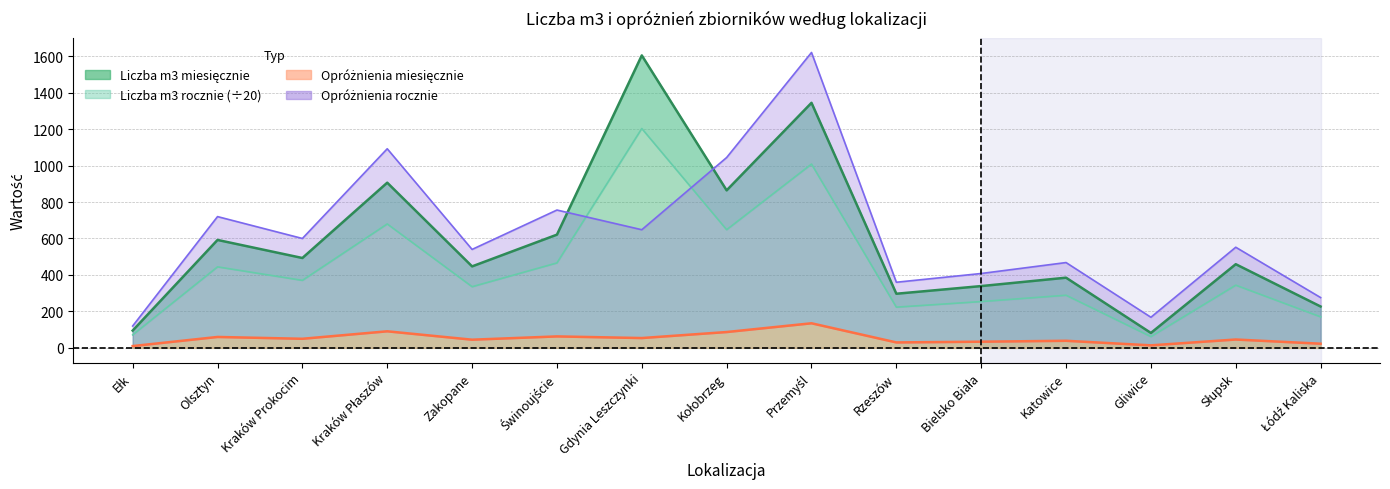

Where is the first local minimum for Liczba opróżnień 12 miesięcy?

Kraków Prokocim